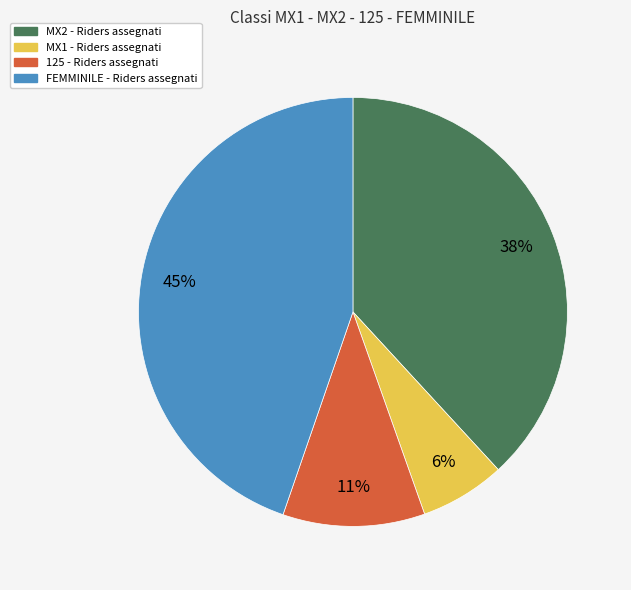

Between 125 and MX2, which is larger?

MX2